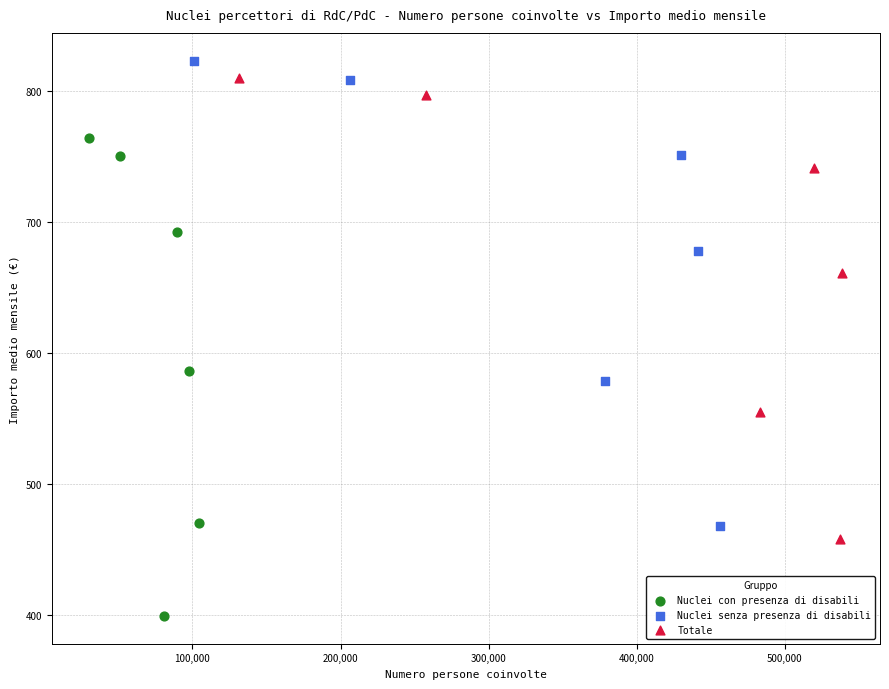

Which series contains the highest Y value?

Nuclei senza presenza di disabili